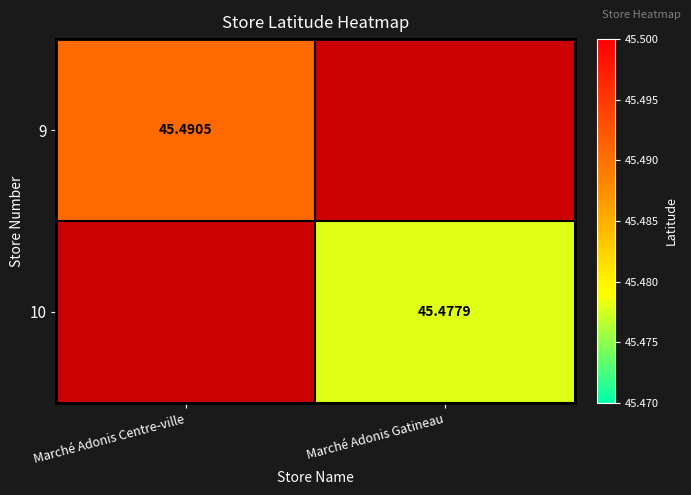

True or false: 10 has a value of 45.5 at Marché Adonis Gatineau.

True